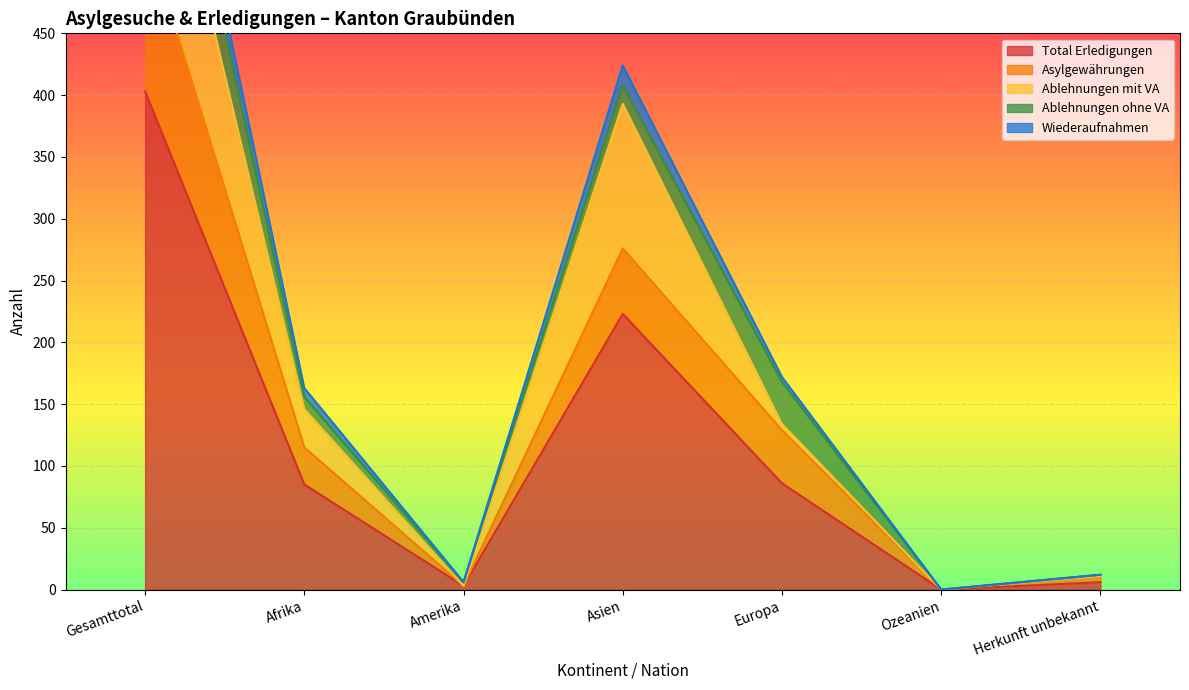

Is the value of Asylgewährungen at Europa greater than the value of Wiederaufnahmen at Amerika?

Yes